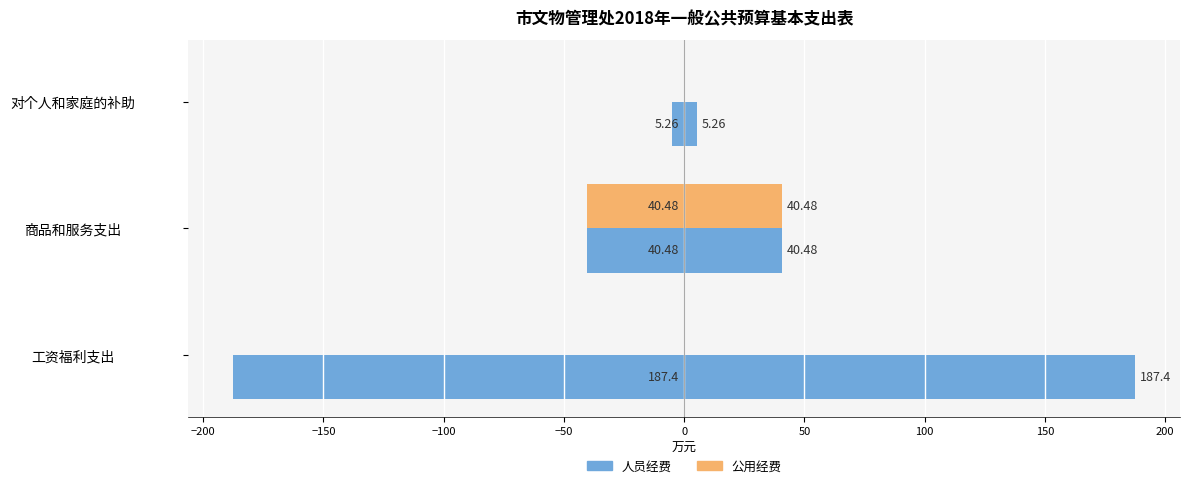

The 公用经费 series shows 0.0 at 对个人和家庭的补助. True or false?

True